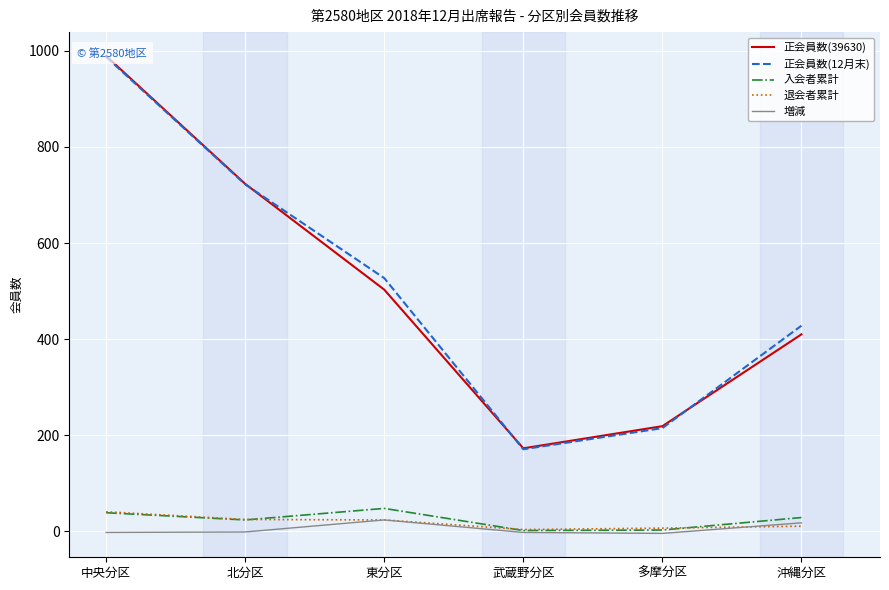

How many values in the 増減 series exceed -1?

2